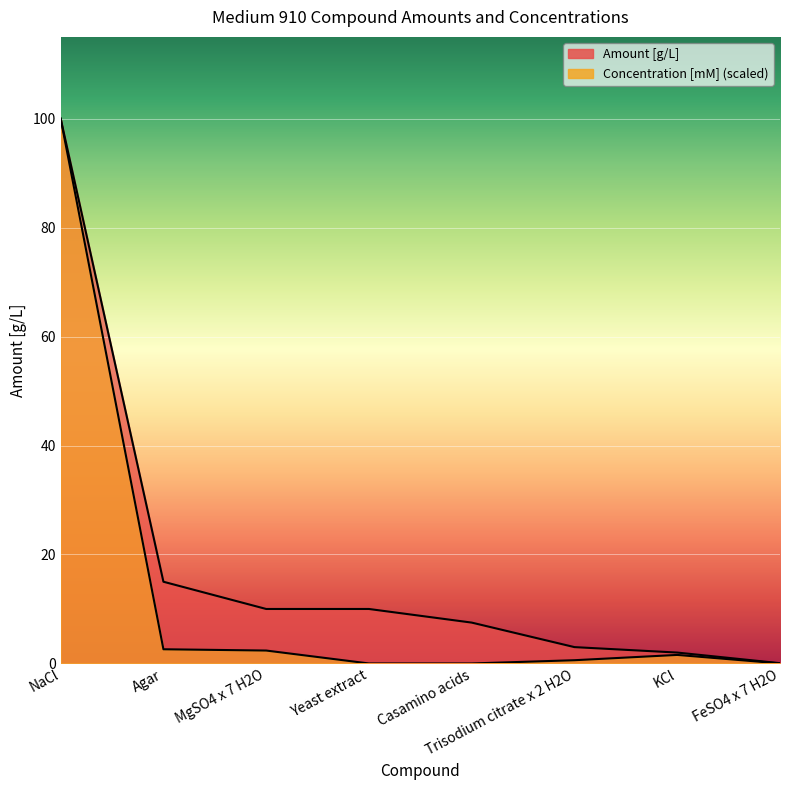

Reading left to right, transcribe all the data shown in this chart.

Amount [g/L]: 100.0	15.0	10.0	10.0	7.5	3.0	2.0	0.0
Concentration [mM]: 100.0	2.6	2.4	0.0	0.0	0.6	1.6	0.0